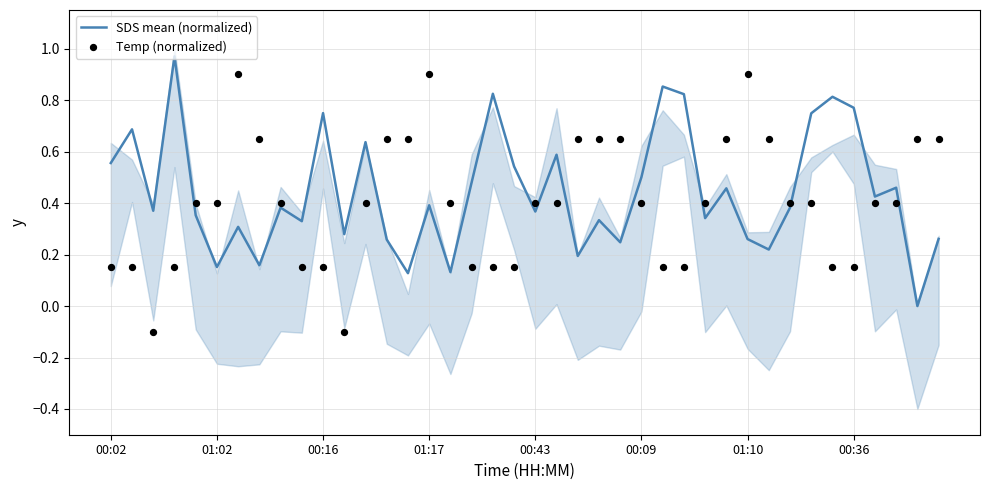

True or false: SDS mean (normalized) has a value of 0.2 at 00:36.

False